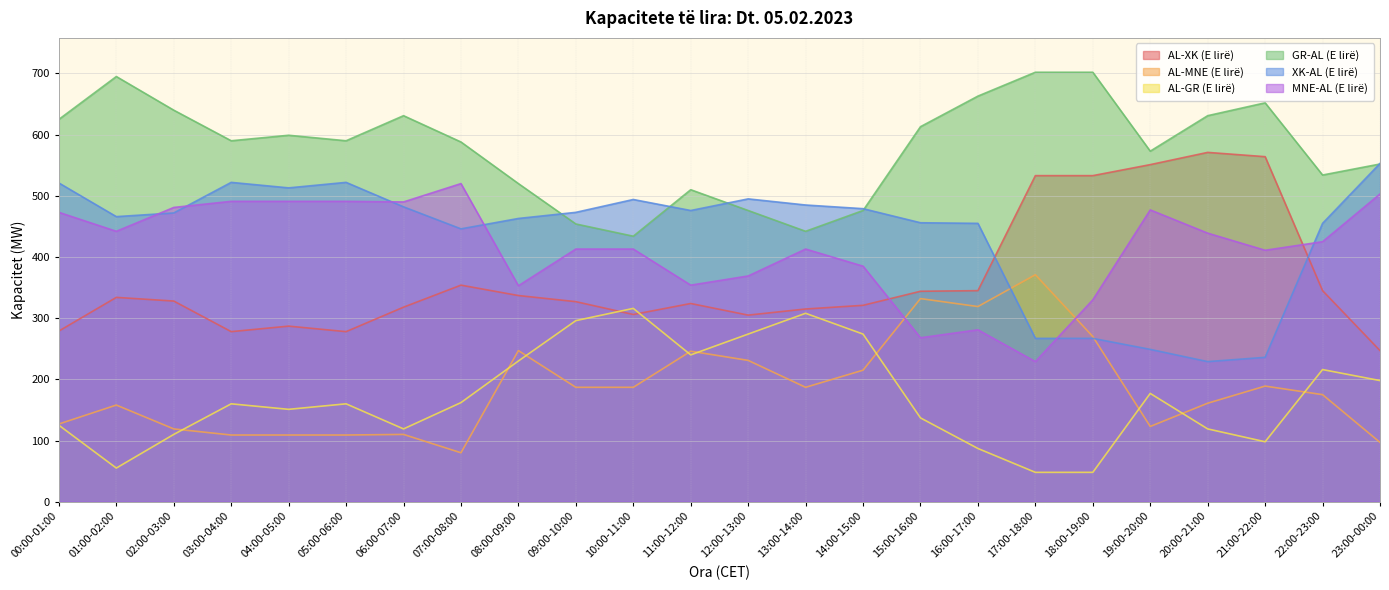

What is the maximum value for GR-AL (E lirë)?

702